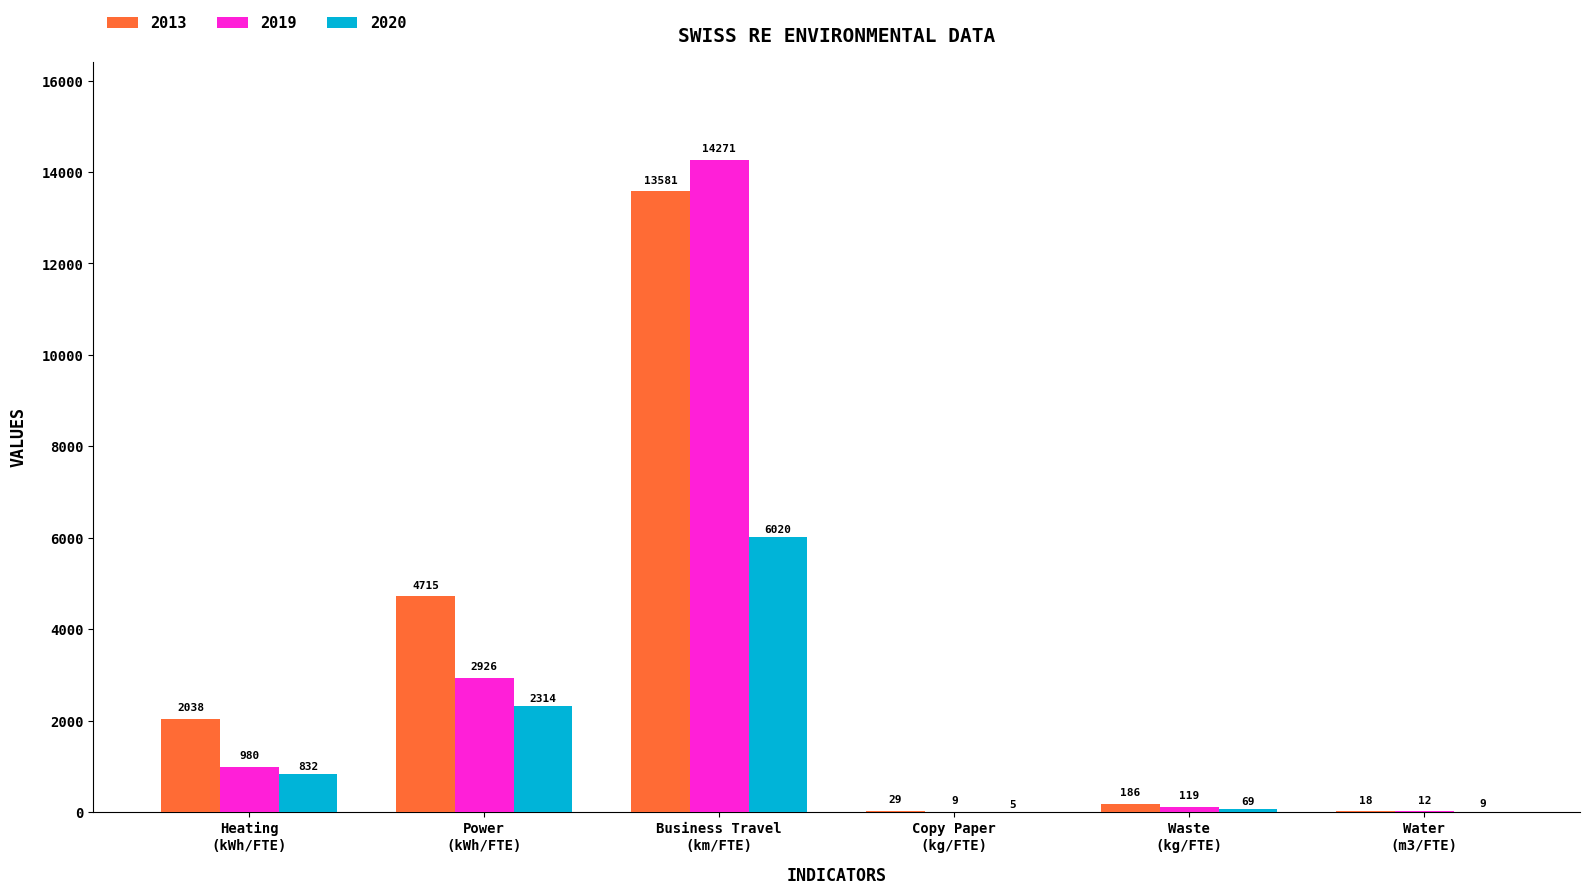

What are all the series names shown in the legend?

2013, 2019, 2020